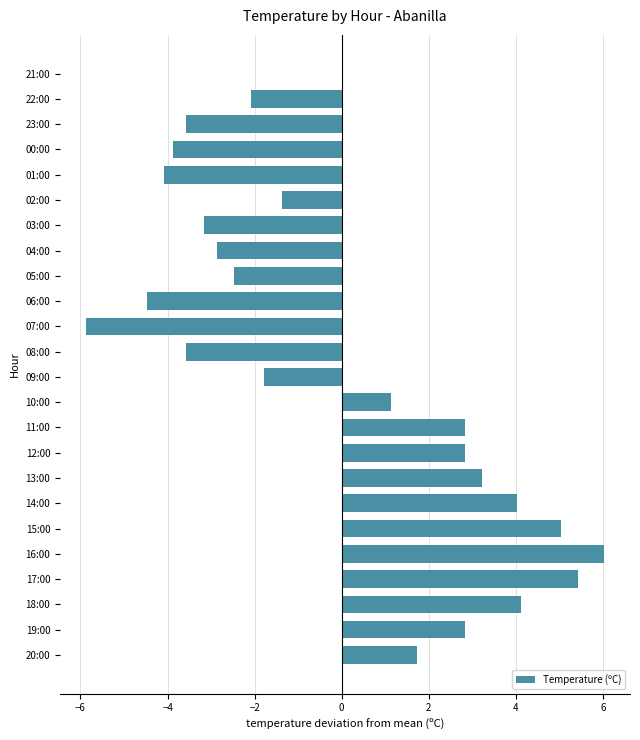

The value at 02:00 is -0.5. True or false?

False